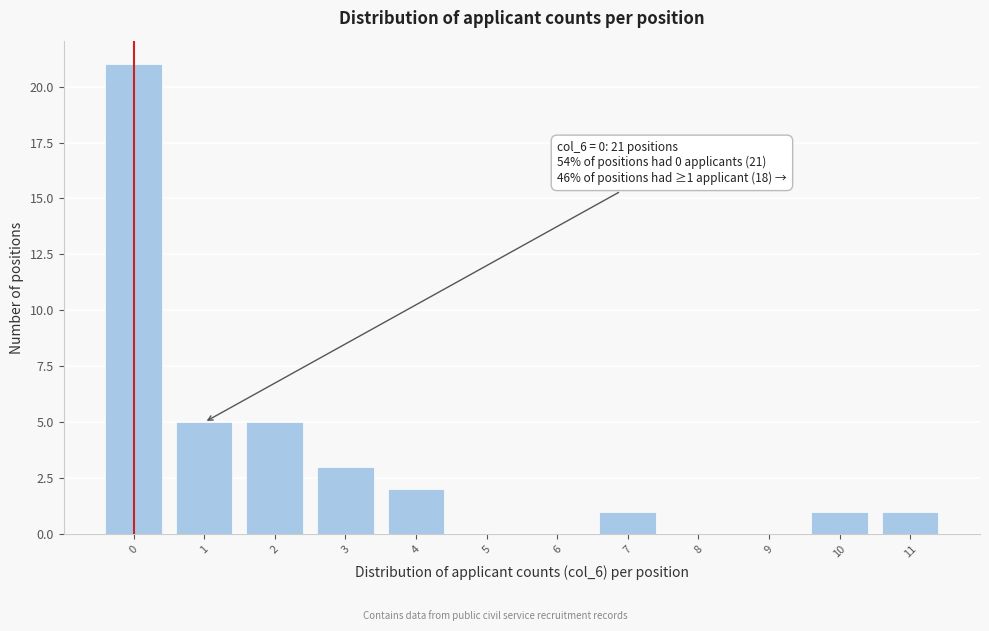

Reading left to right, list all the values displayed in this chart.

0=21	1=5	2=5	3=3	4=2	5=0	6=0	7=1	8=0	9=0	10=1	11=1